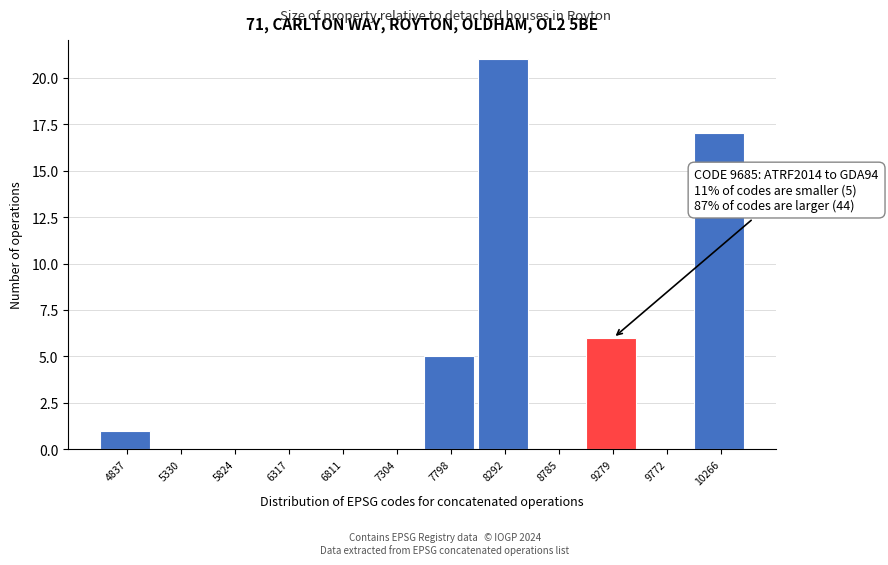

Reading left to right, transcribe all the data shown in this chart.

4837=1	5330=0	5824=0	6317=0	6811=0	7304=0	7798=5	8292=21	8785=0	9279=6	9772=0	10266=17